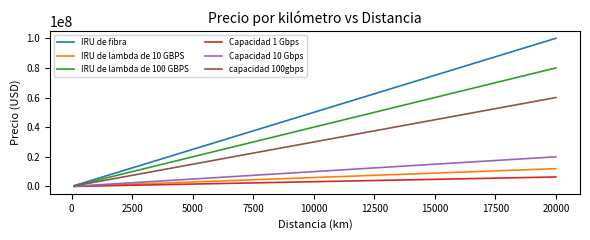

Which series has the largest total across all categories?

IRU de fibra